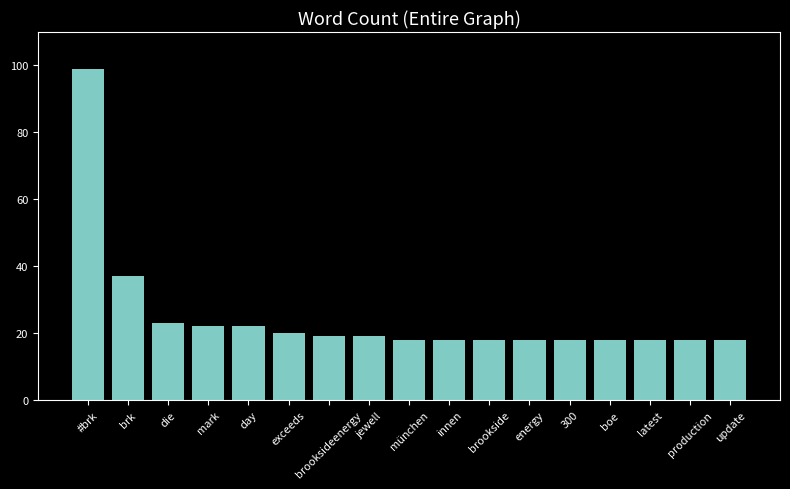

Reading left to right, transcribe all the data shown in this chart.

99	37	23	22	22	20	19	19	18	18	18	18	18	18	18	18	18